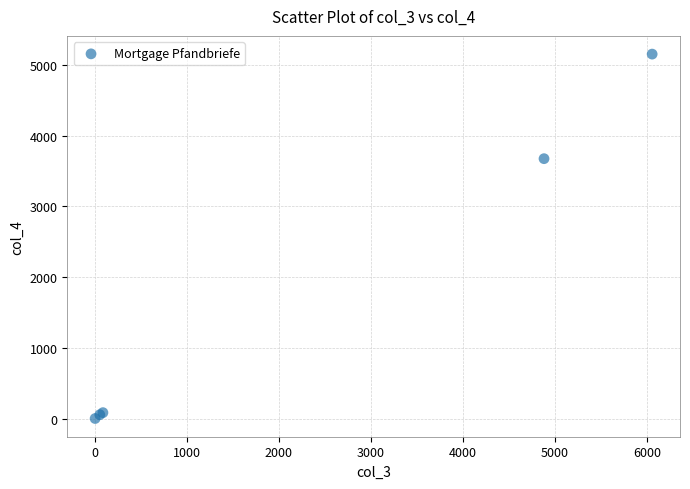

What Y value in the scatter plot is closest to 2576?

3672.9